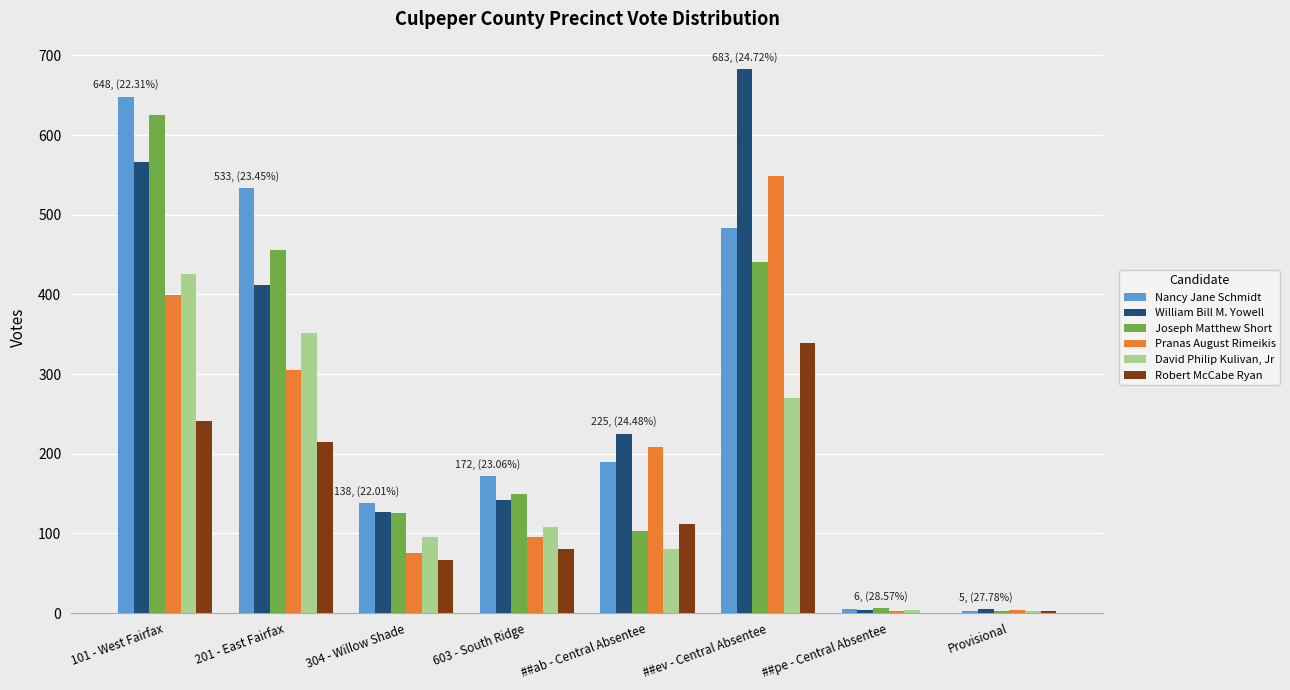

Between 101 - West Fairfax and 304 - Willow Shade, which series saw the biggest shift?

Nancy Jane Schmidt